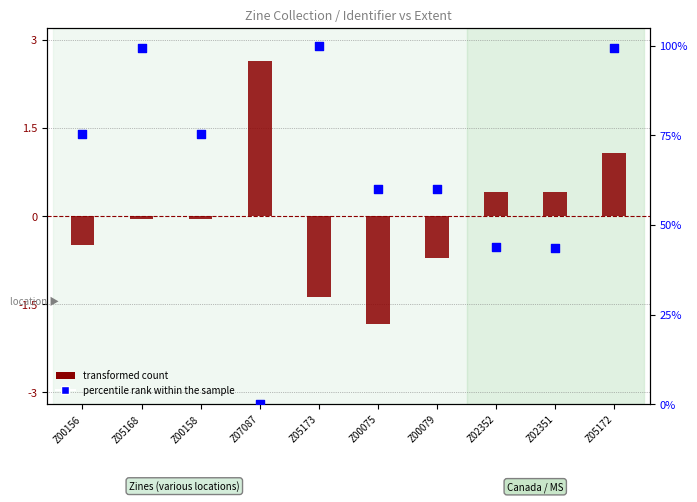

Which series has the largest total across all categories?

percentile rank within the sample